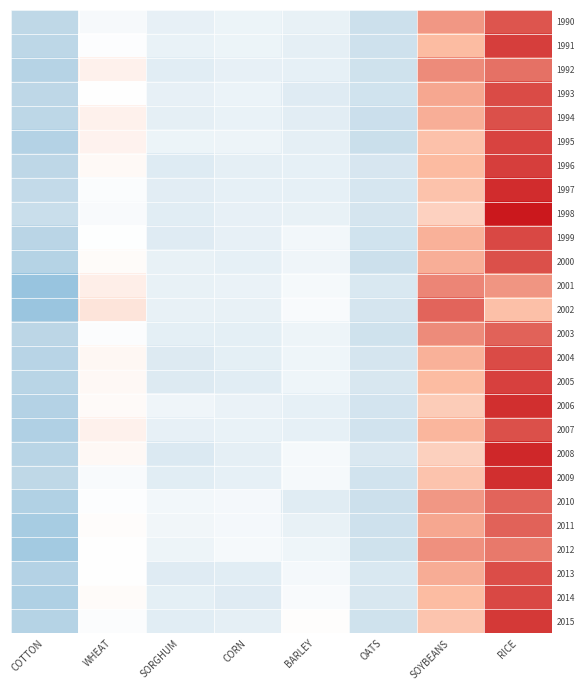

What is the difference between the highest and lowest values at WHEAT?

0.6